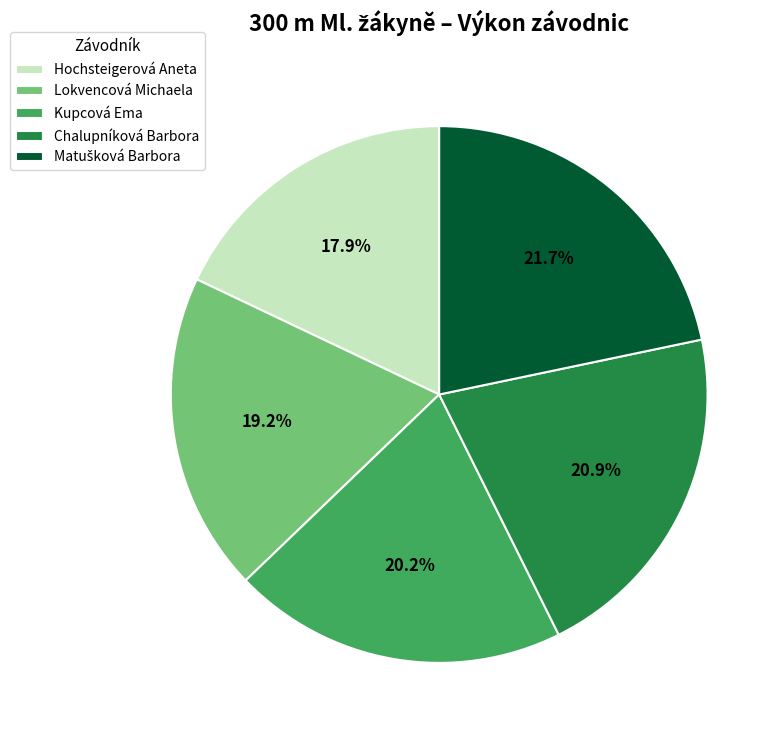

What is the ratio of the value at Hochsteigerová Aneta to the value at Kupcová Ema?

0.9